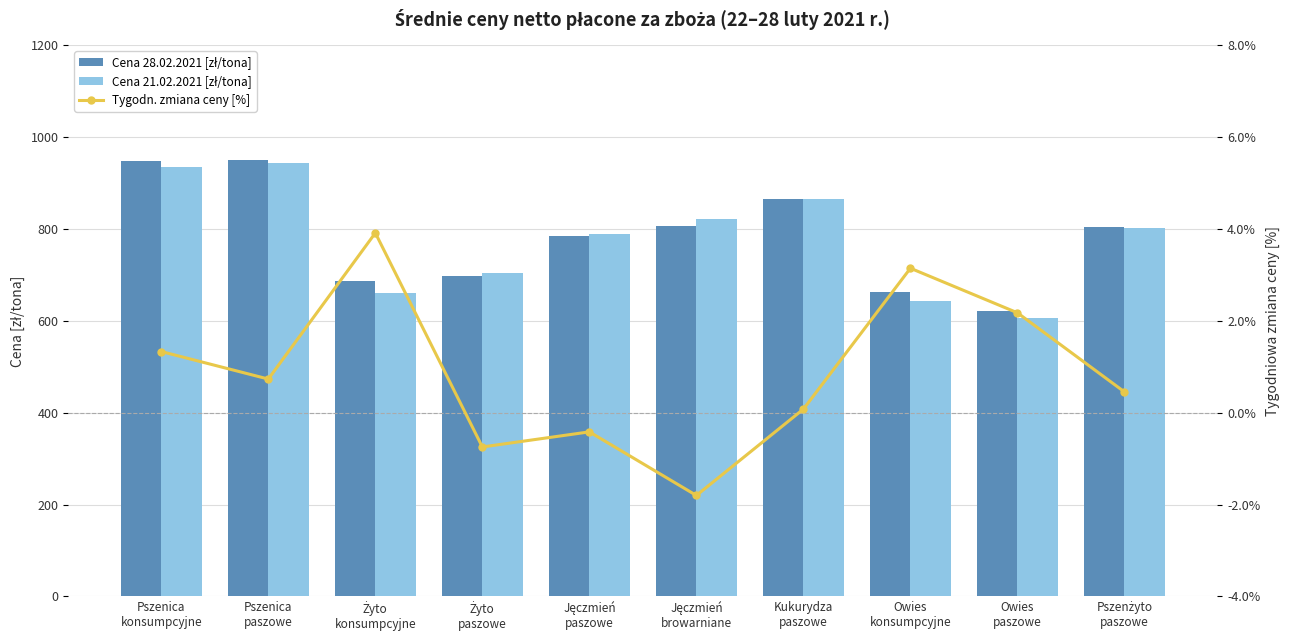

Read the Tygodn. zmiana ceny [%] value at Żyto
paszowe.

-0.7